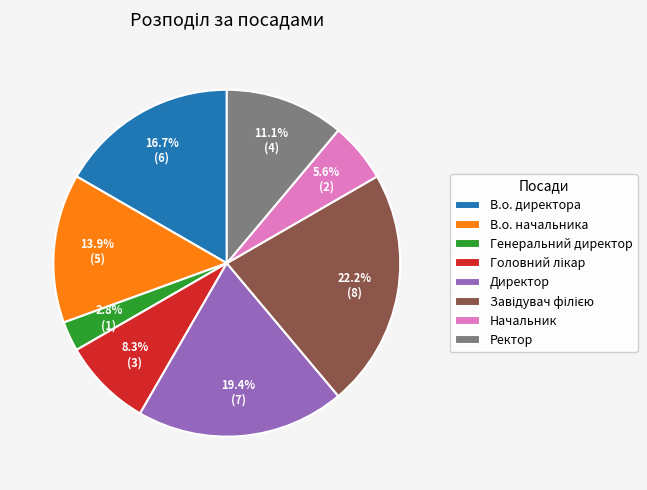

What percentage do В.о. начальника and Ректор together represent?

25.0%